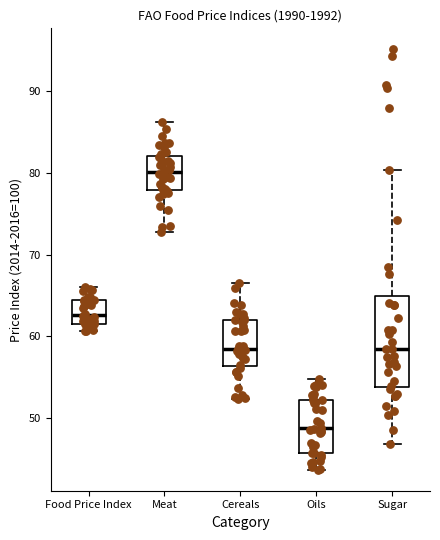

Reading left to right, read every box against the y-axis: the position of its median line, the range the box covers, and the ends of its whiskers. The values are not printed on the chart, so give them approximately, as read against the axis.

Food Price Index: median 63, box 62 to 64, whiskers 61 to 66
Meat: median 80, box 78 to 82, whiskers 73 to 86
Cereals: median 59, box 56 to 62, whiskers 52 to 67
Oils: median 49, box 46 to 52, whiskers 44 to 55
Sugar: median 59, box 54 to 65, whiskers 47 to 80